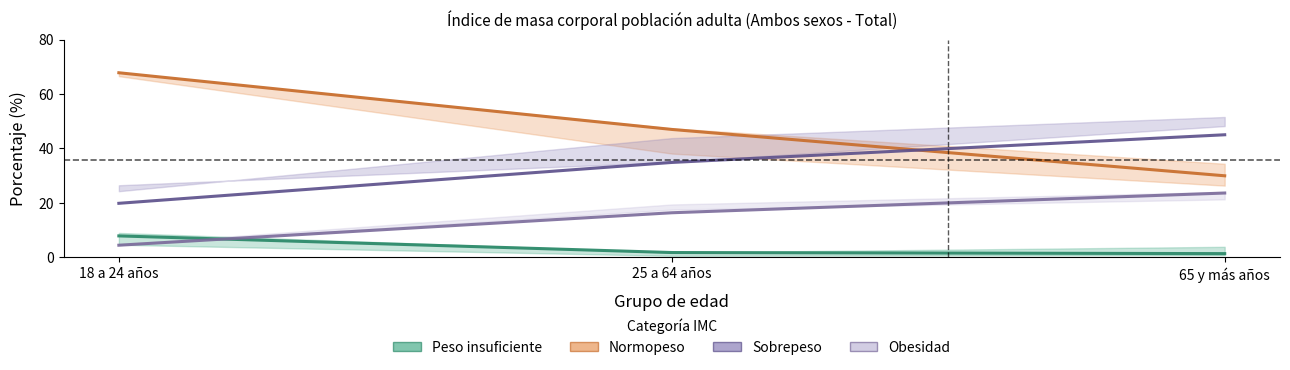

Which series has the largest range (max minus min)?

Normopeso